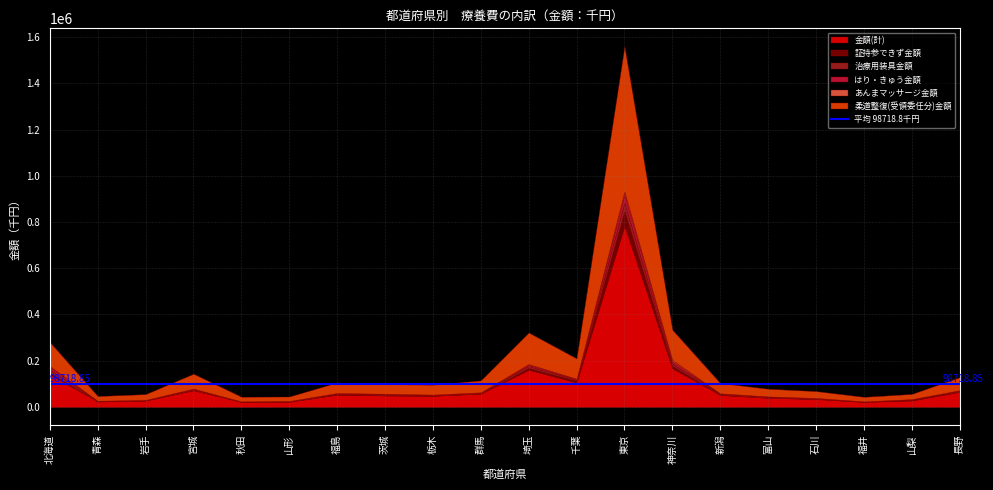

Where is the first local minimum for 証持参できず金額?

青森